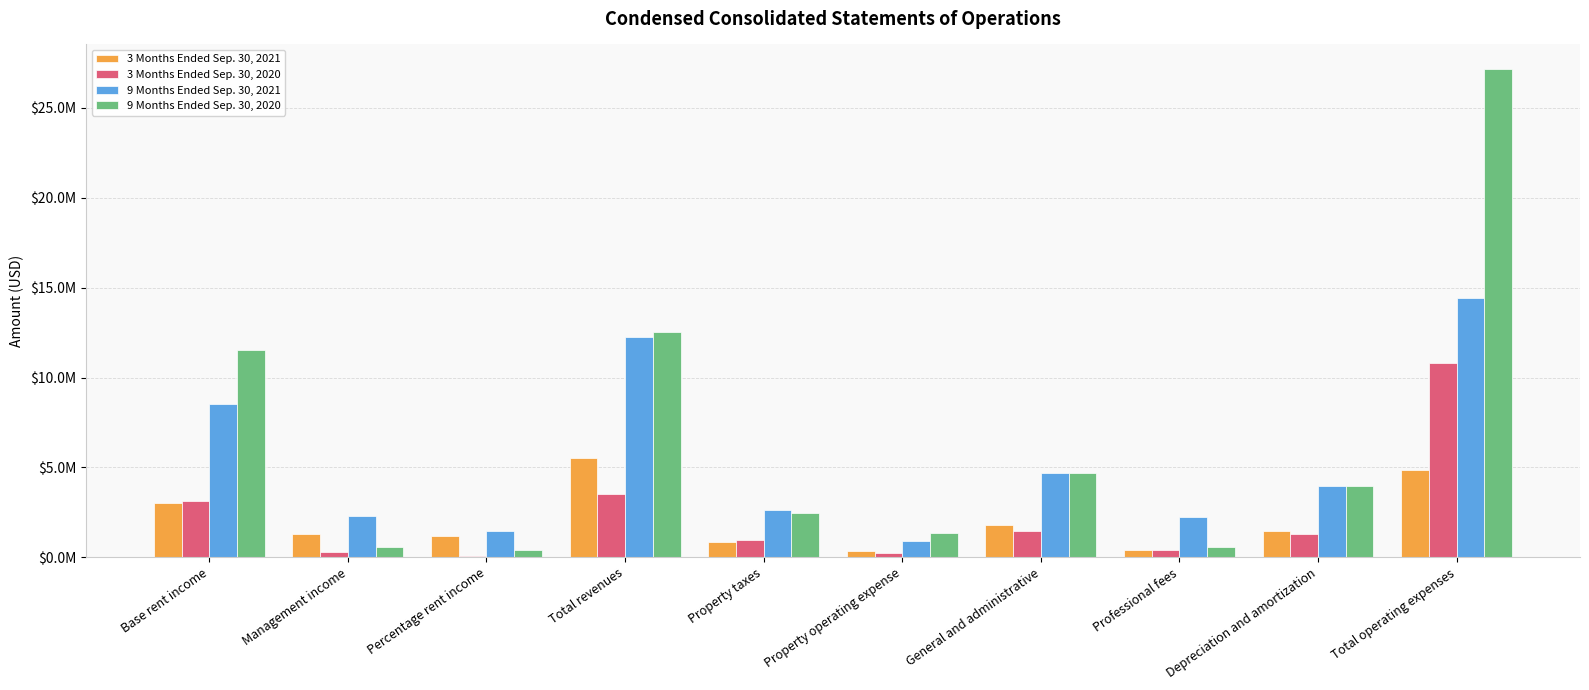

Reading right to left, what are all the values shown in this chart?

3 Months Ended Sep. 30, 2021: 4857000	1437000	413000	1805000	338000	864000	5523000	1203000	1290000	3030000
3 Months Ended Sep. 30, 2020: 10834000	1305000	384000	1452000	263000	955000	3510000	75000	303000	3132000
9 Months Ended Sep. 30, 2021: 14411000	3953000	2243000	4665000	894000	2656000	12267000	1443000	2294000	8530000
9 Months Ended Sep. 30, 2020: 27173000	3948000	592000	4681000	1374000	2460000	12523000	402000	596000	11525000